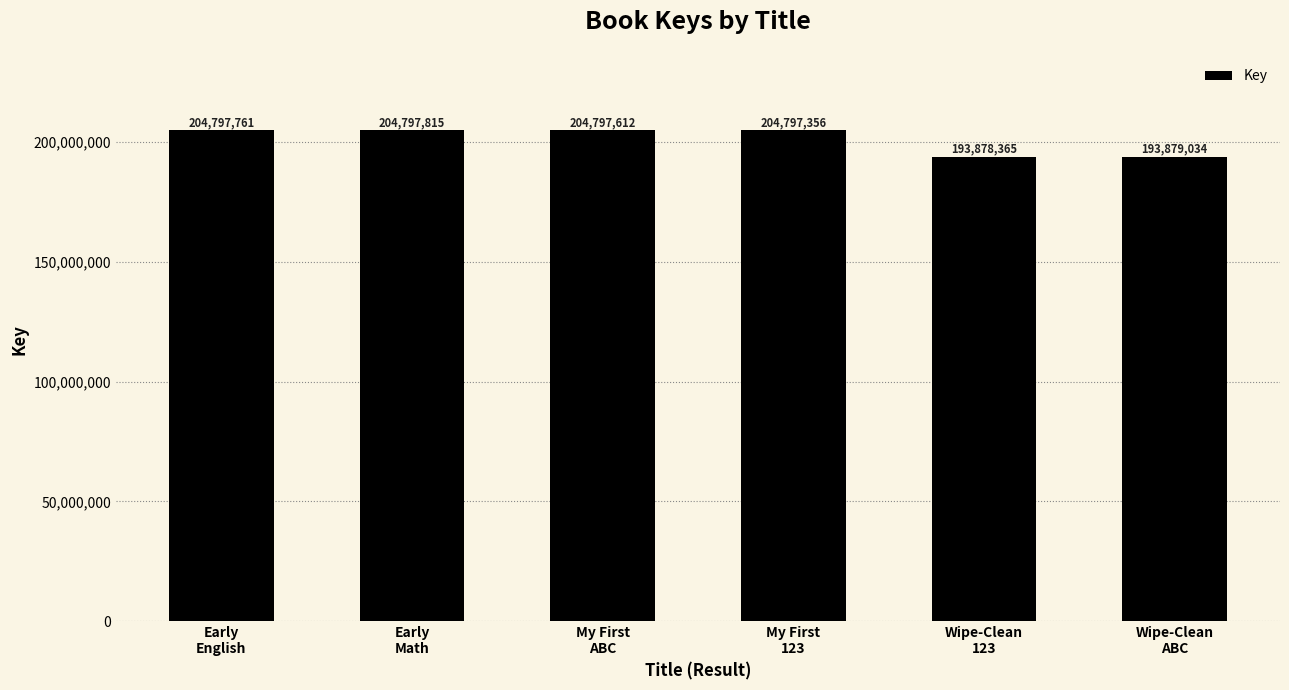

At which label does the data first exceed 204797612?

Early
English